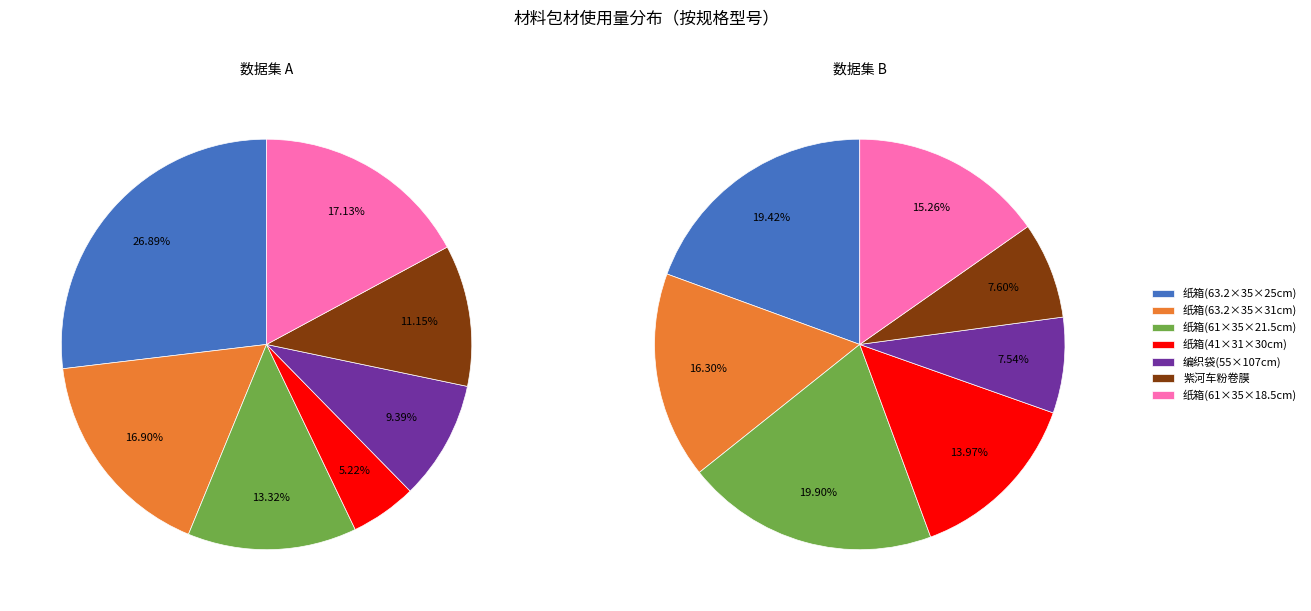

How many slices are in this pie chart?

7